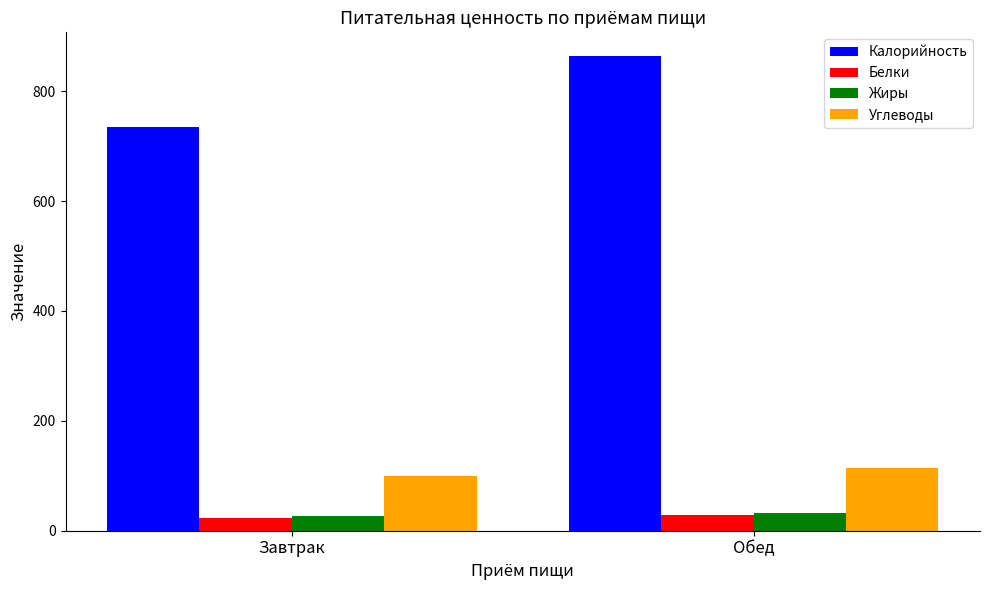

What is the difference between the highest and lowest values at Обед?

834.6